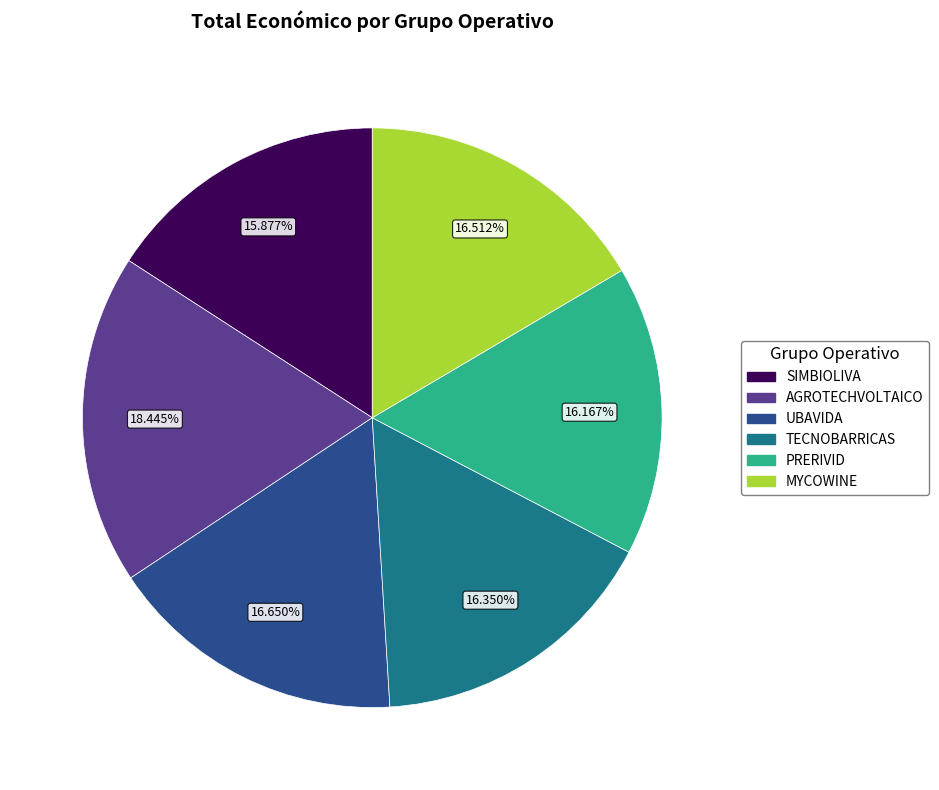

What percentage do AGROTECHVOLTAICO and PRERIVID together represent?

34.6%